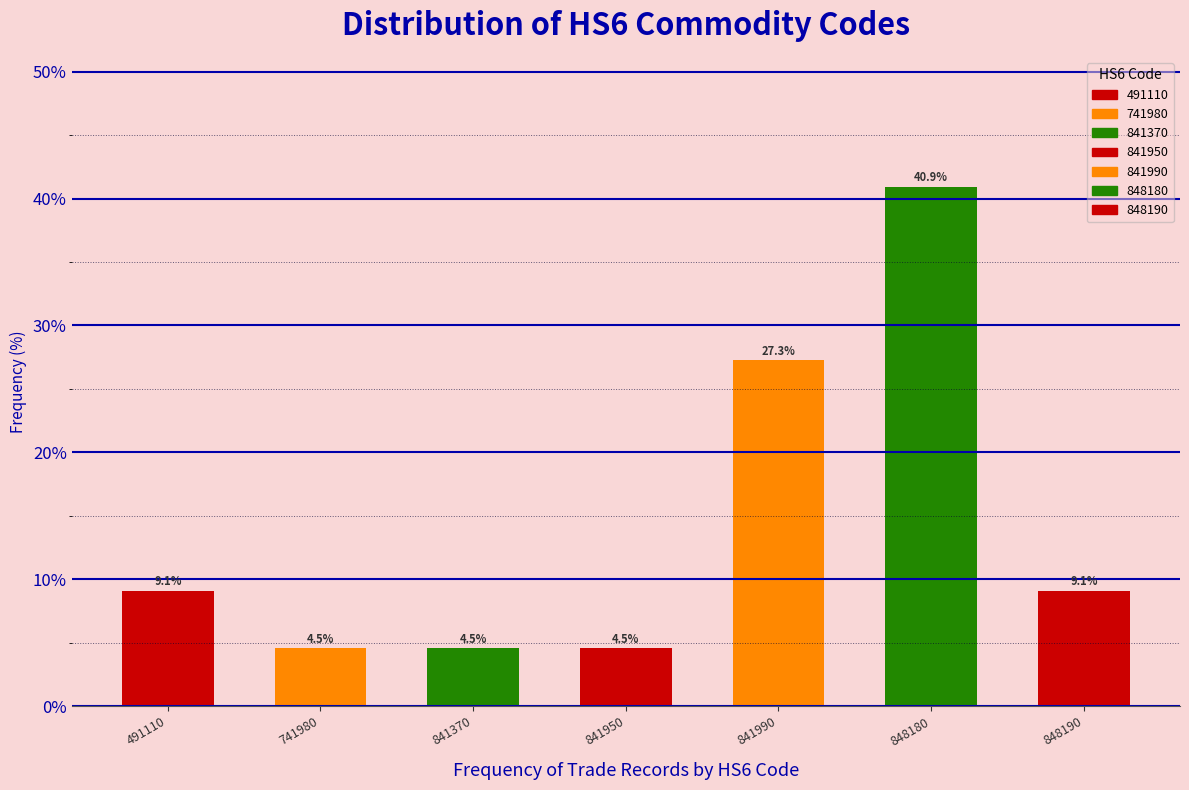

Reading left to right, what are all the values shown in this chart?

491110=9.1	741980=4.5	841370=4.5	841950=4.5	841990=27.3	848180=40.9	848190=9.1